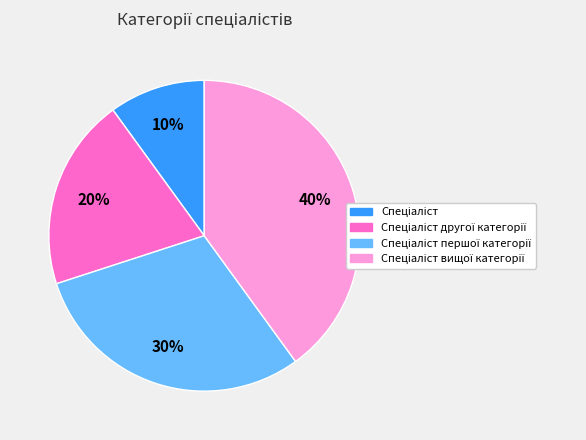

Is there any slice that represents more than half of the pie?

No